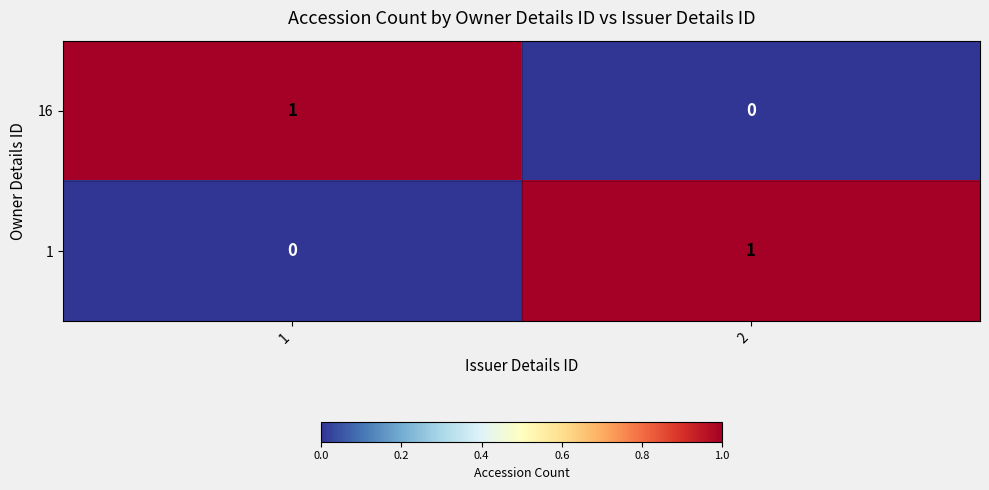

Reading left to right, extract all data points from this chart.

16: 1=1	2=0
1: 1=0	2=1